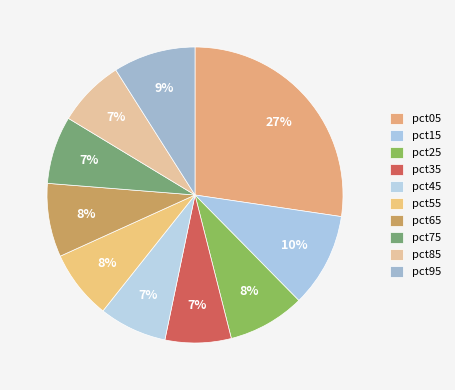

How many segments does this pie chart have?

10